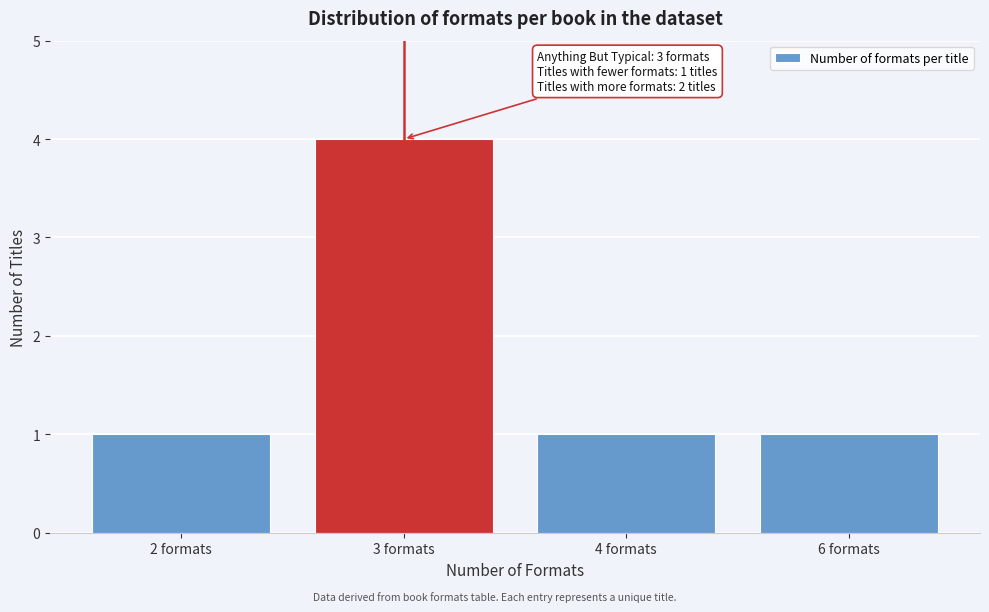

Reading left to right, what are all the values shown in this chart?

2 formats=1	3 formats=4	4 formats=1	6 formats=1